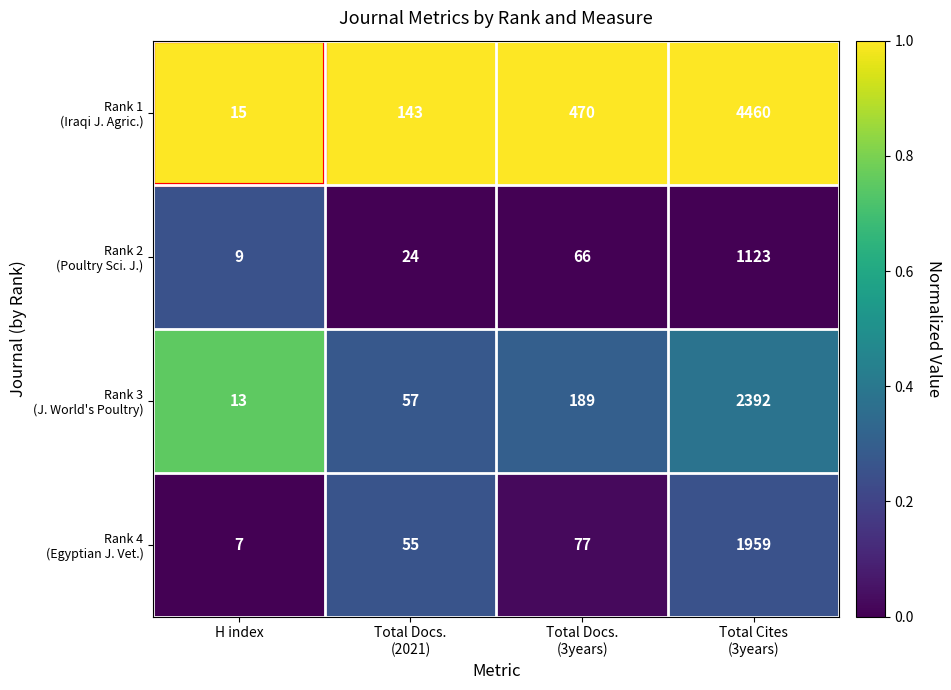

What is the total value across all series at H index?

44